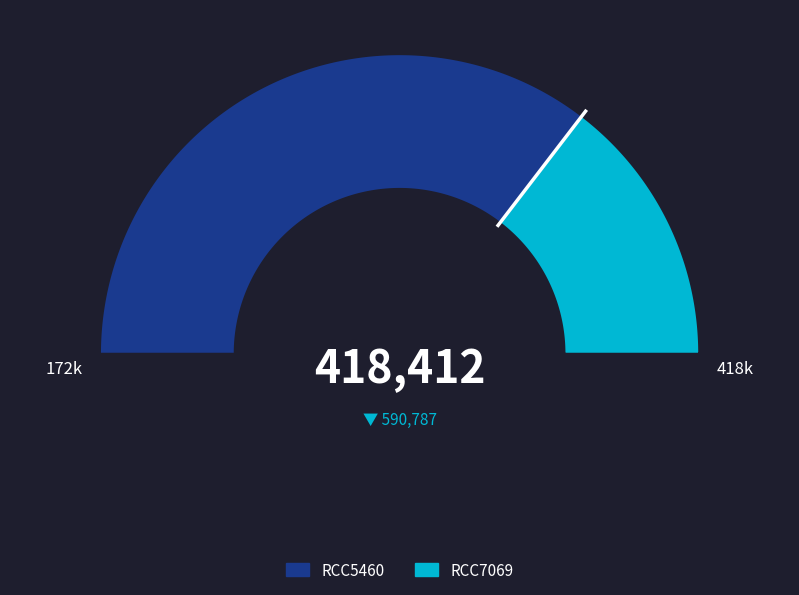

True or false: RCC7069 accounts for 16% of the total.

False